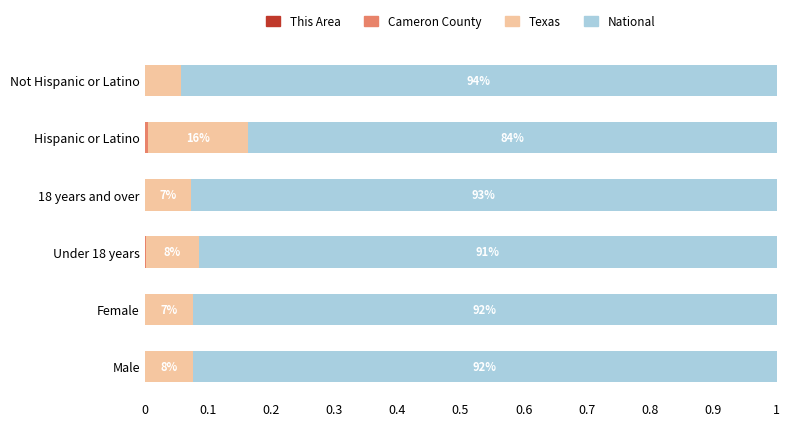

Count the number of categories in the chart.

6